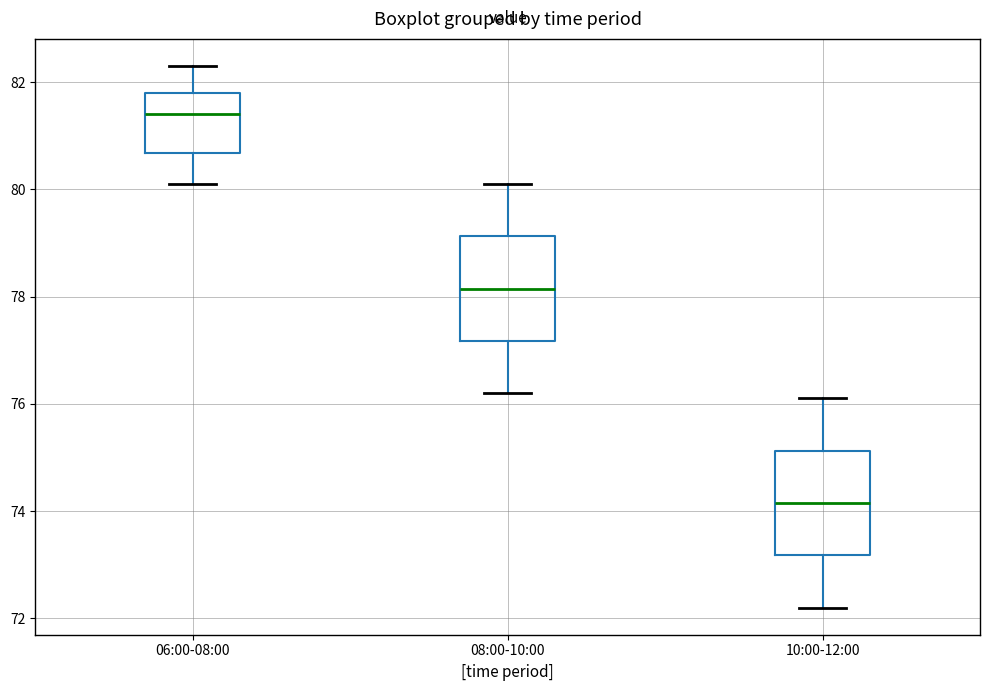

Reading left to right, transcribe this box plot: for each box, give where its median line is, the range the box spans, and where its two whiskers end, as read against the y-axis. The values are not printed on the chart, so give them approximately, as read against the axis.

06:00-08:00: median 81.4, box 80.6 to 81.8, whiskers 80.2 to 82.4
08:00-10:00: median 78.2, box 77.2 to 79.2, whiskers 76.2 to 80.2
10:00-12:00: median 74.2, box 73.2 to 75.2, whiskers 72.2 to 76.2